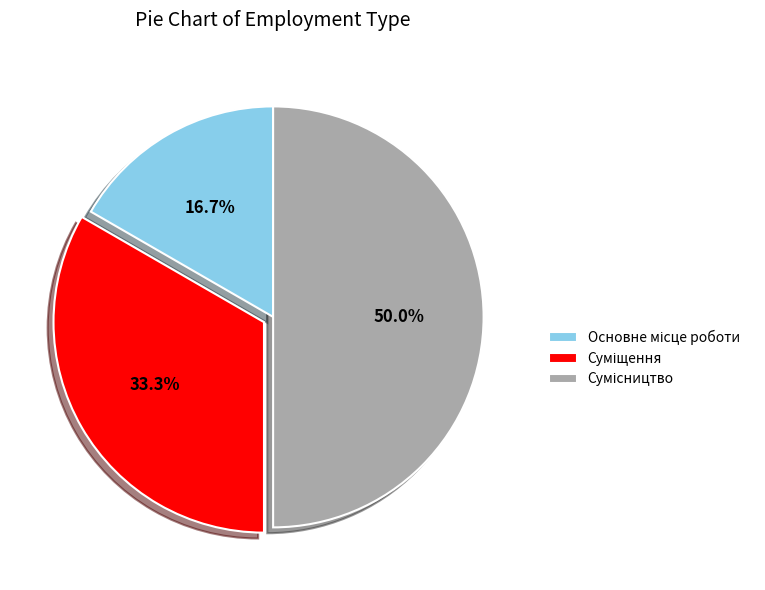

Between Сумісництво and Основне місце роботи, which is larger?

Сумісництво